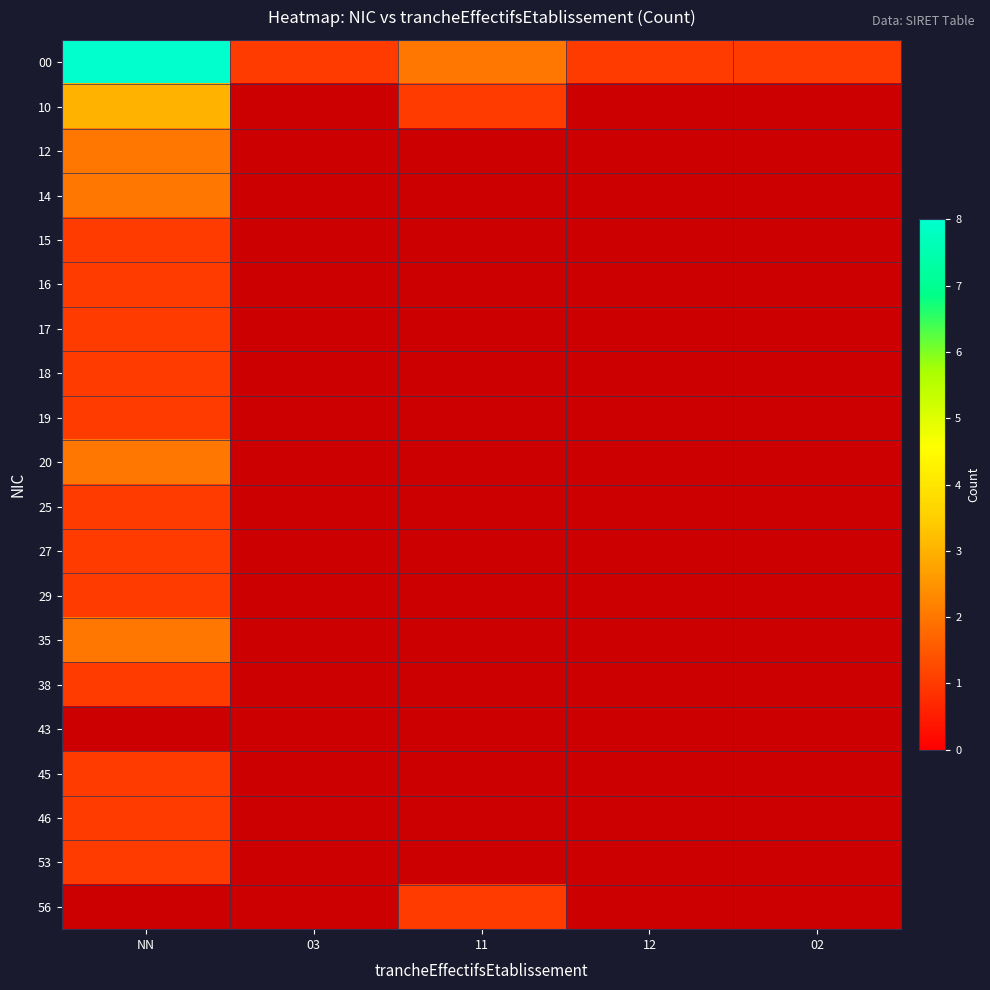

How many distinct data groups are displayed?

20